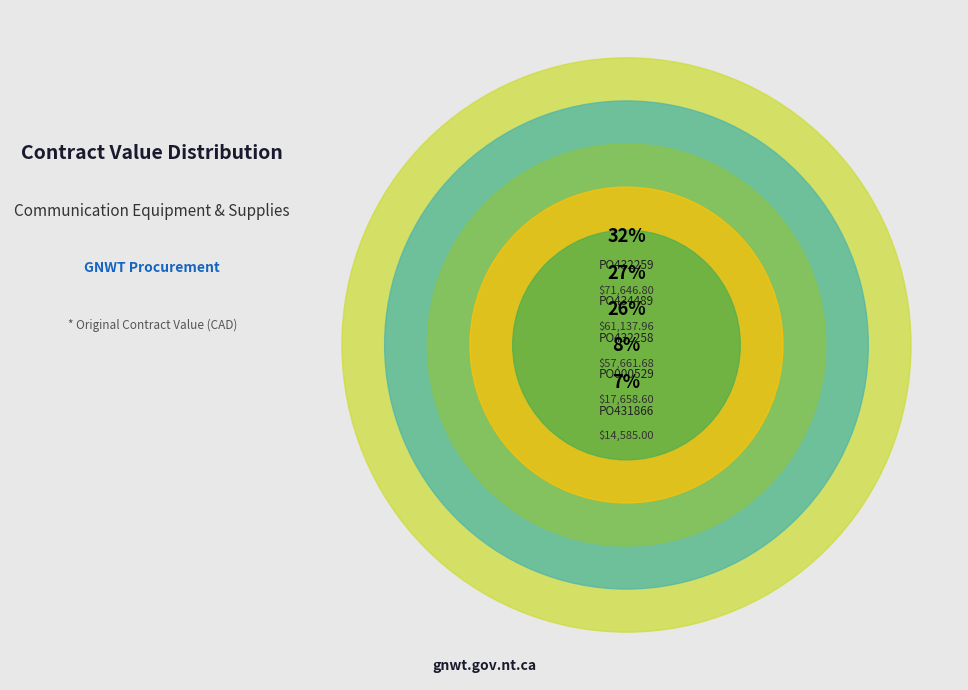

What portion of the pie excludes PO434489?

72.5%